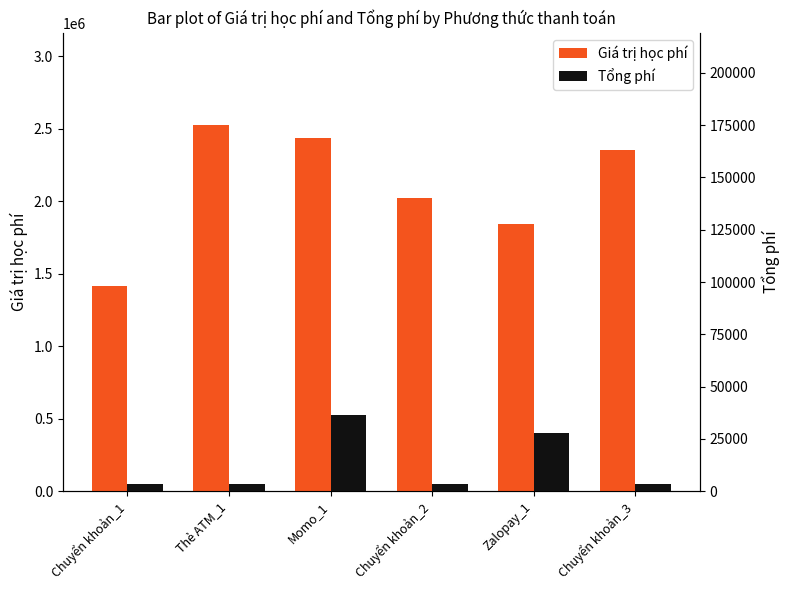

Count the number of categories in the chart.

6